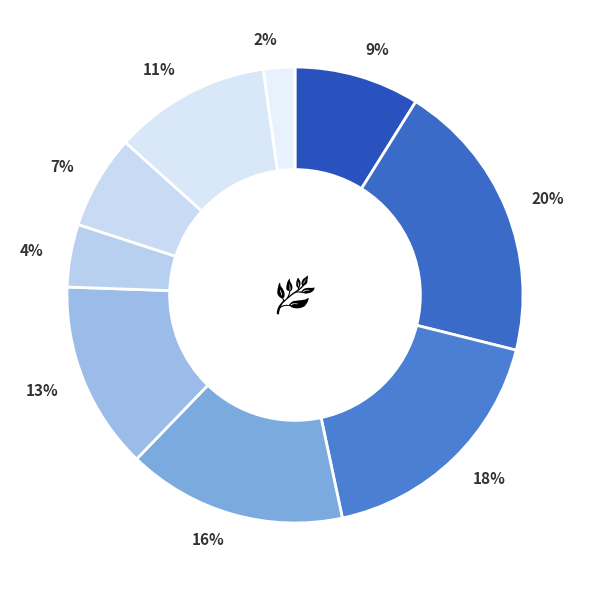

Does any single category account for the majority?

No